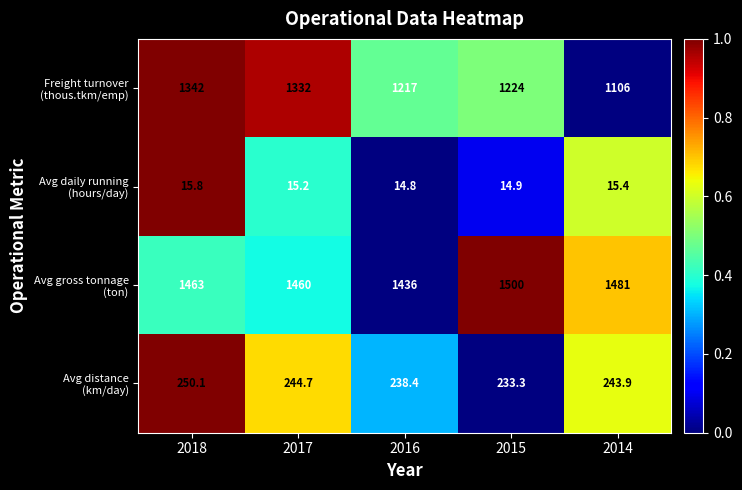

What is the smallest value displayed?

14.8